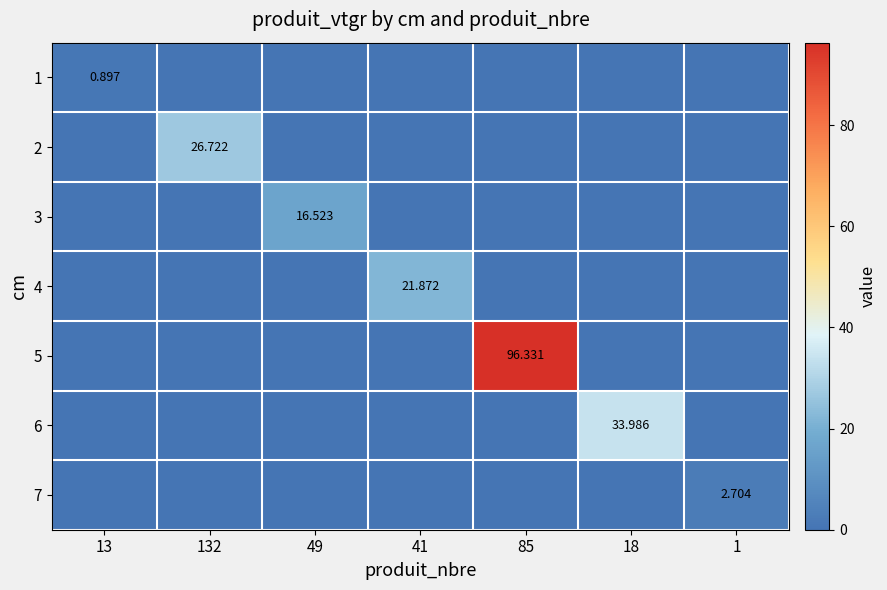

Is it true that 3 equals 8.4 at 41?

False